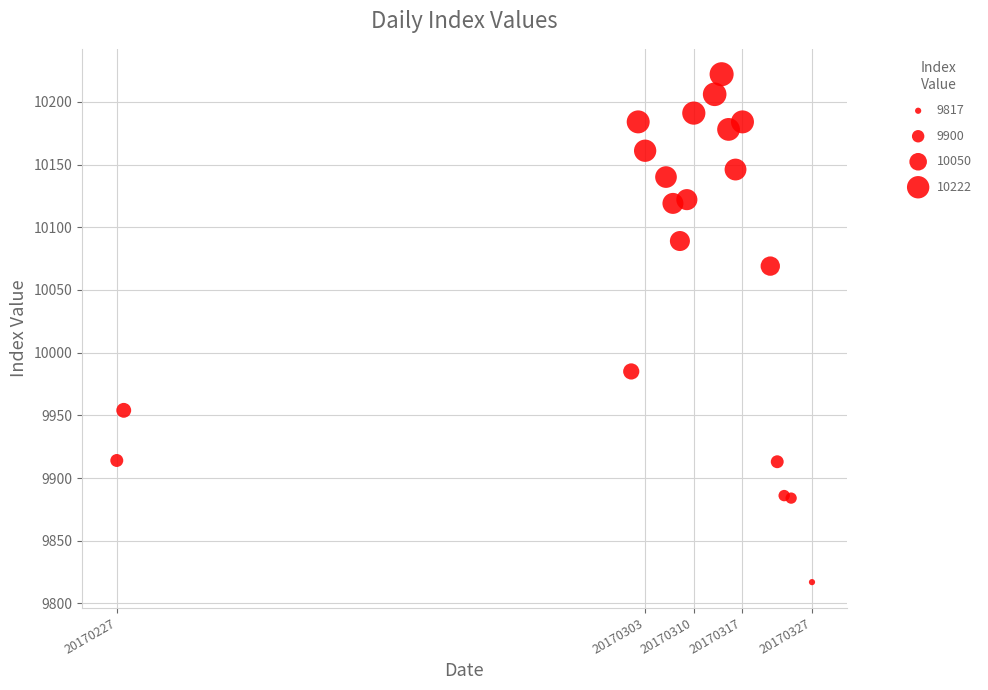

What Y value in the scatter plot is closest to 10019?

9985